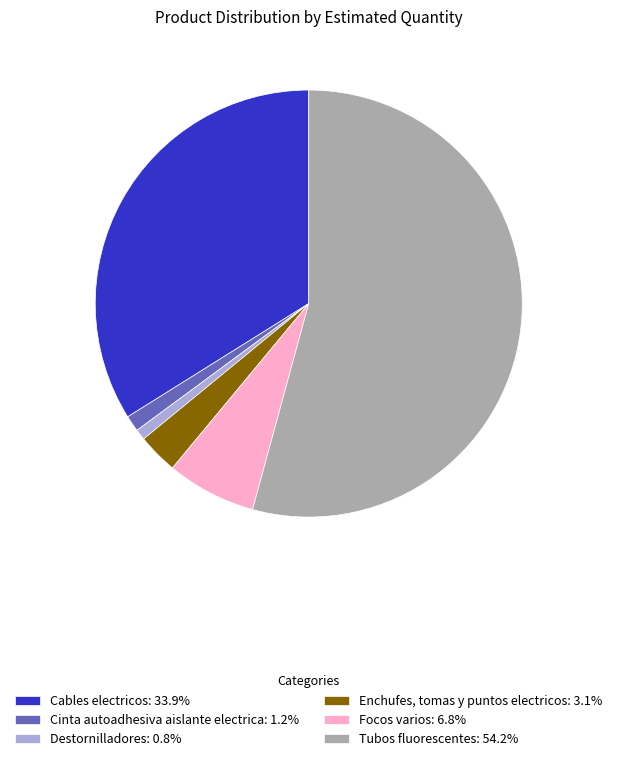

How many segments does this pie chart have?

6